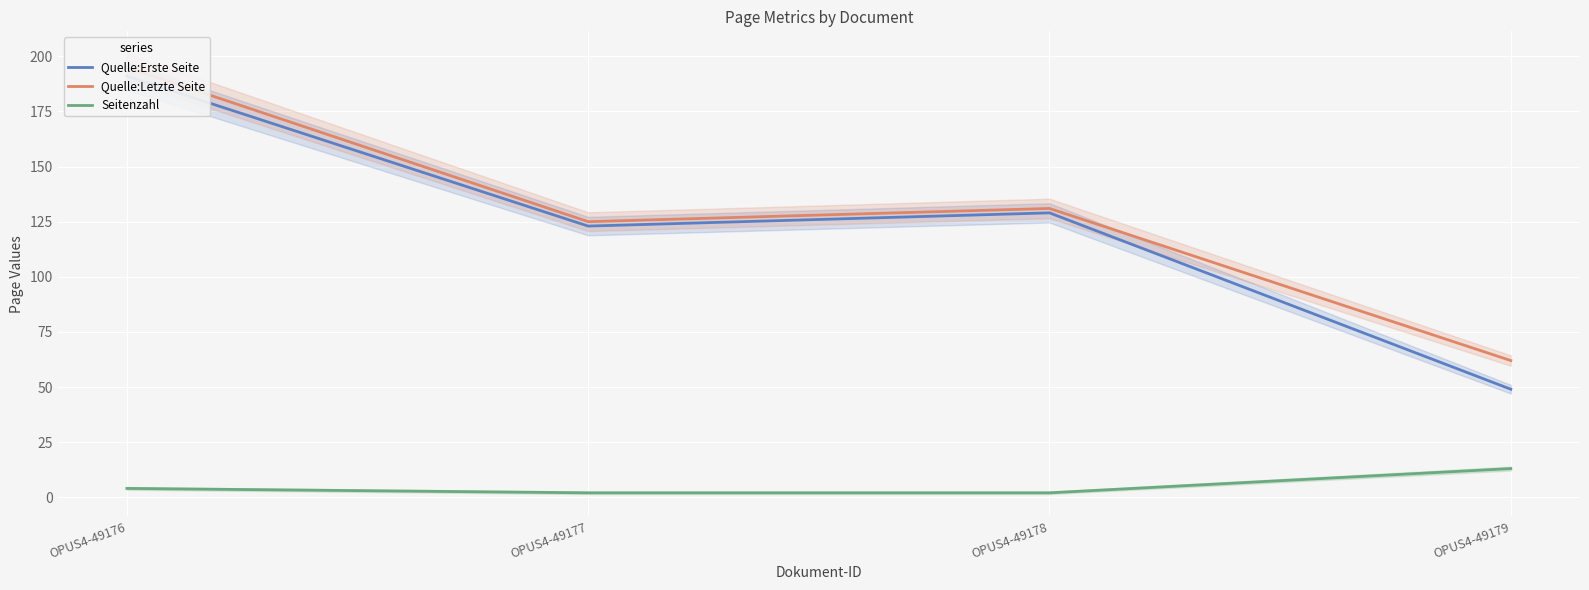

What is the difference between the highest and lowest values at OPUS4-49178?

129